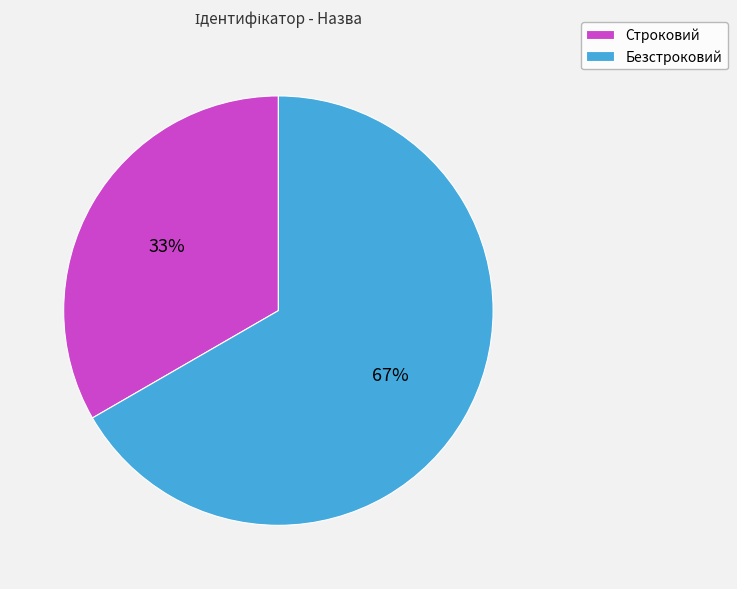

Does Безстроковий account for over 50% of the chart?

Yes